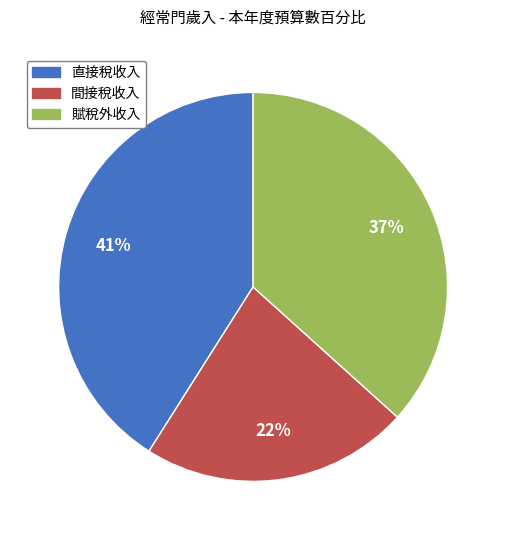

Between 直接稅收入 and 間接稅收入, which is larger?

直接稅收入